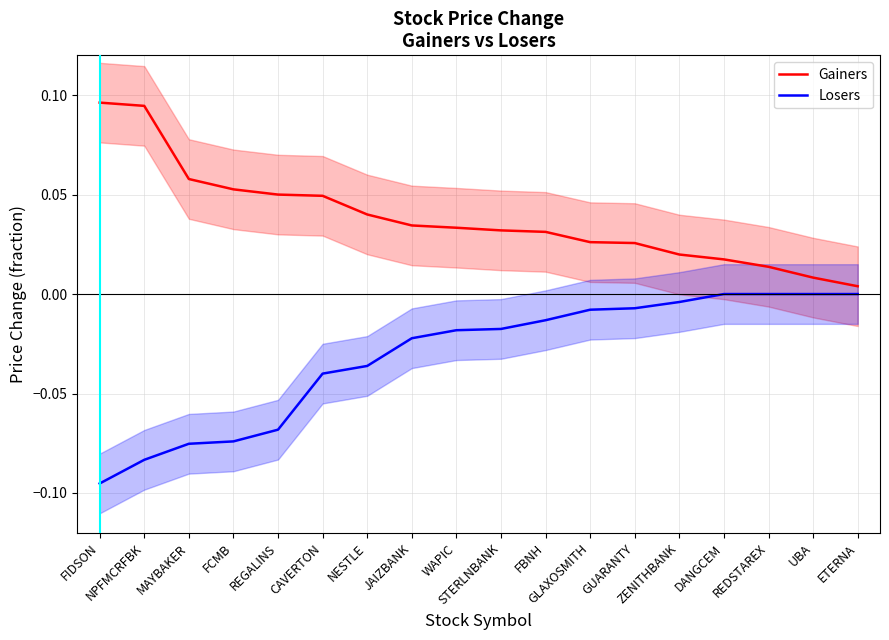

What position from the left is FCMB?

4